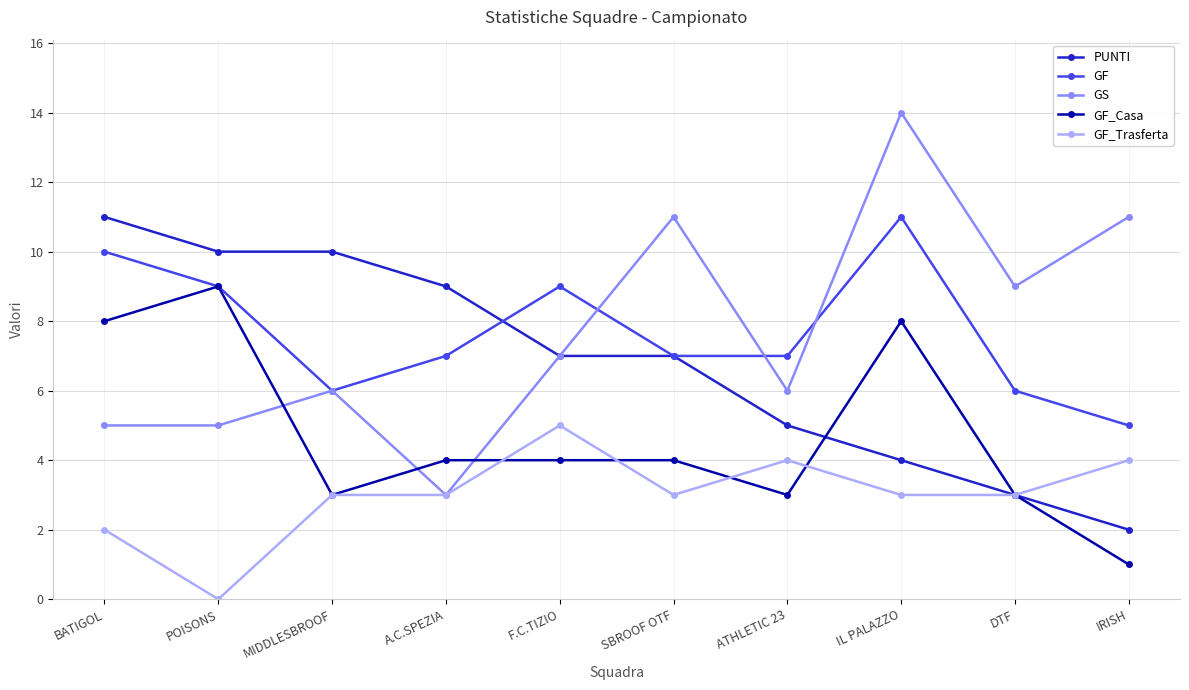

What is the difference between the second highest and second lowest values in the GS series?

6